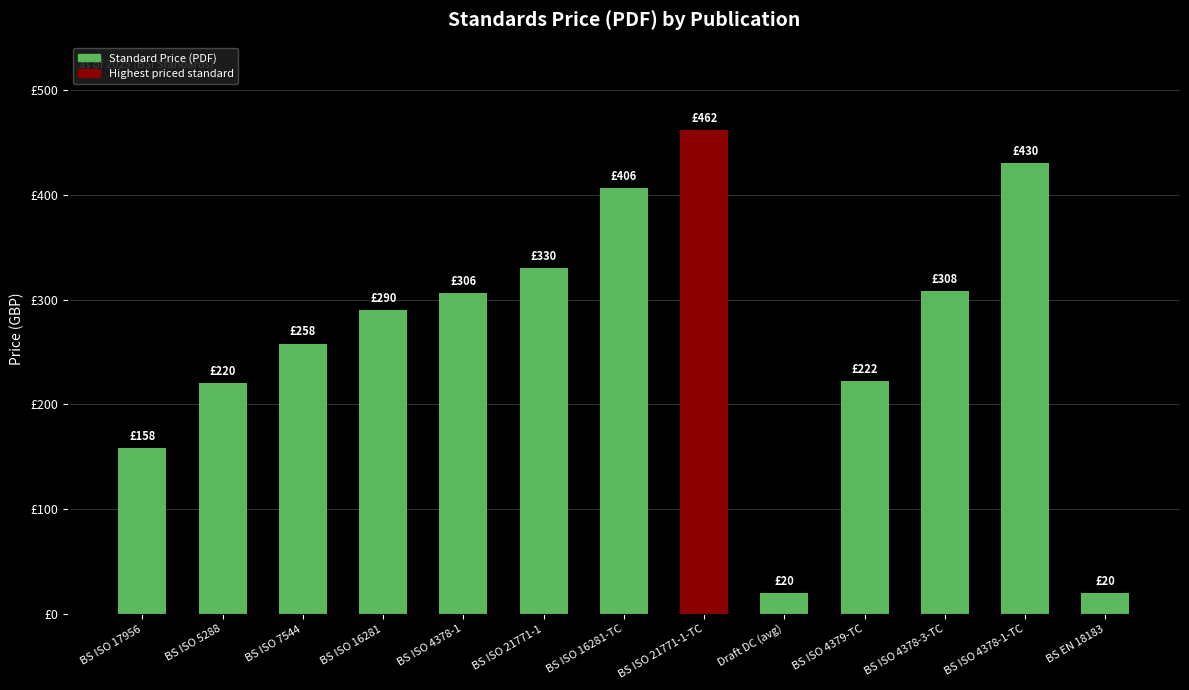

Does the chart contain any negative values?

No